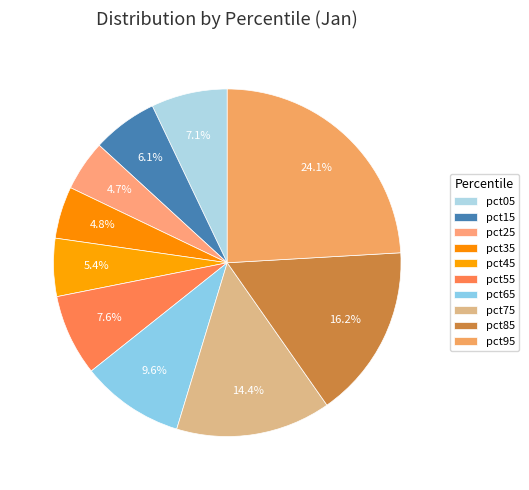

The pct15 slice represents 1% of the pie. True or false?

False